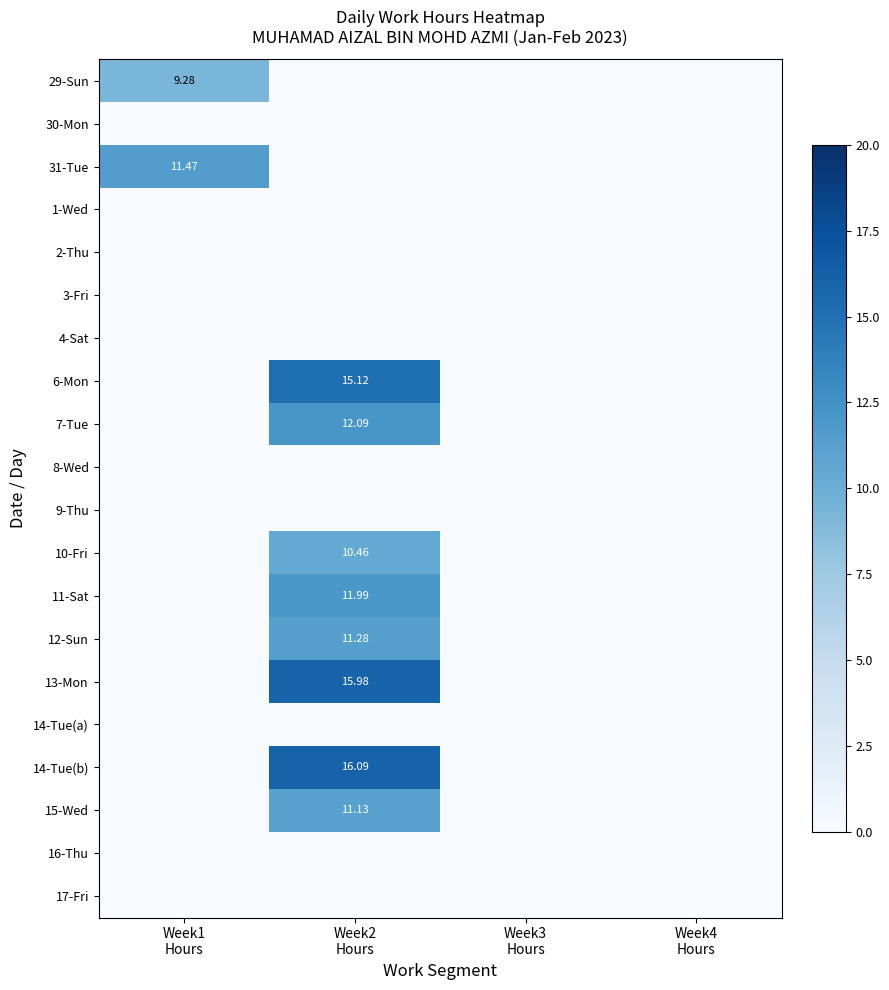

Where is 29-Sun nearest to the value 4?

Week2 Hours